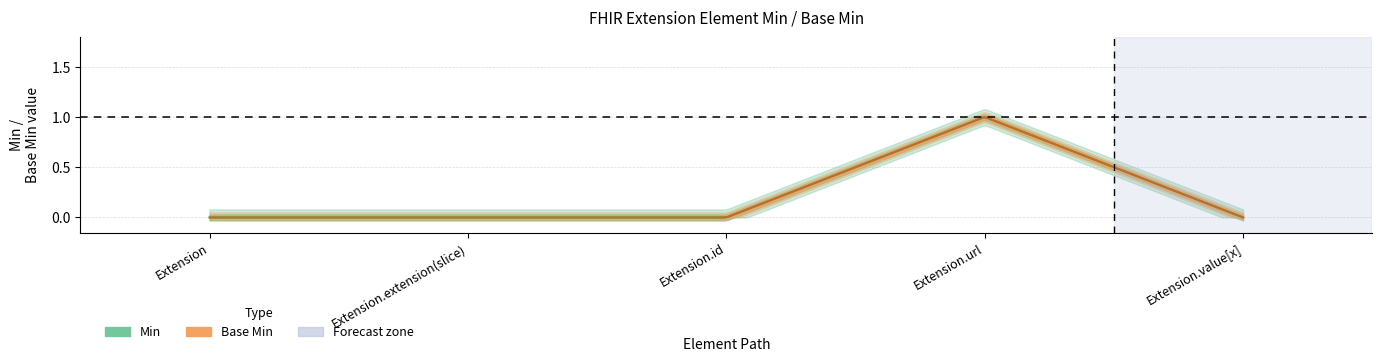

Reading left to right, list all the values displayed in this chart.

Min: Extension=0	Extension.extension(slice)=0	Extension.id=0	Extension.url=1	Extension.value[x]=0
Base Min: Extension=0	Extension.extension(slice)=0	Extension.id=0	Extension.url=1	Extension.value[x]=0